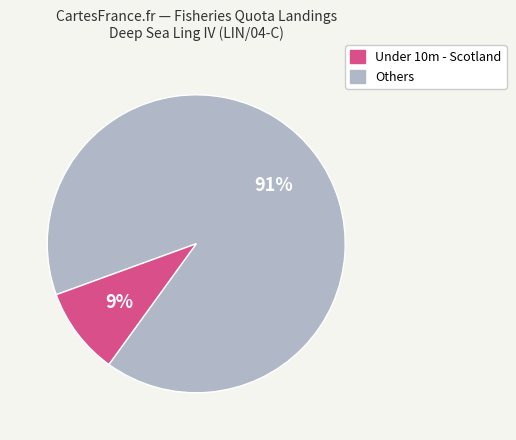

To the nearest percent, what is the average slice percentage?

50%